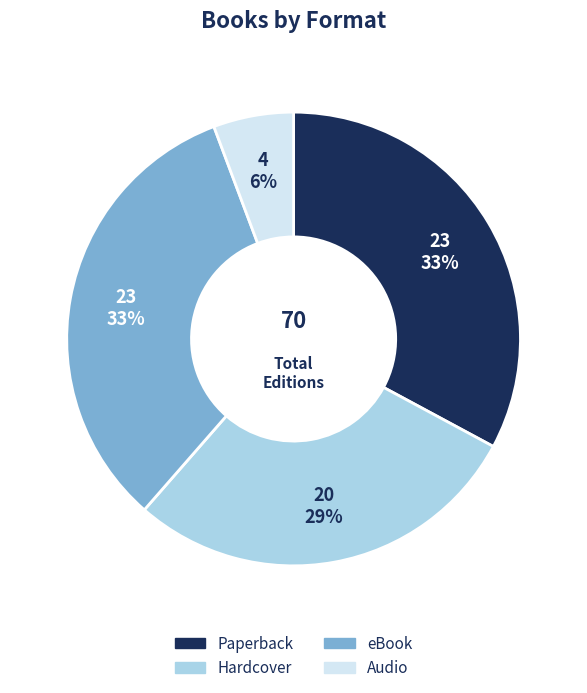

Is there any slice that represents more than half of the pie?

No